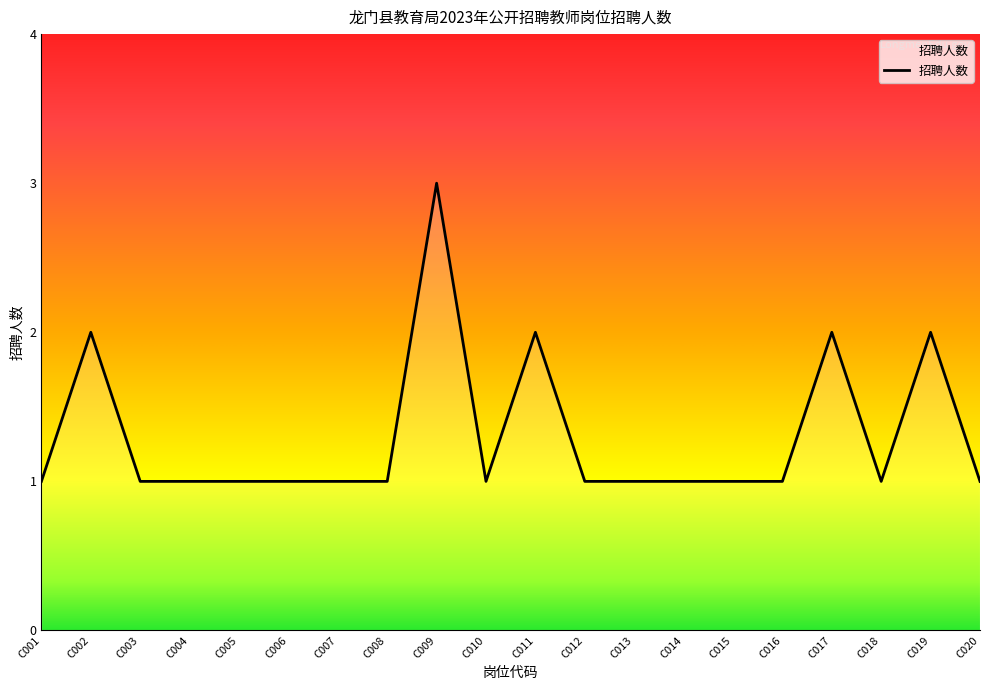

Reading right to left, transcribe all the data shown in this chart.

1	2	1	2	1	1	1	1	1	2	1	3	1	1	1	1	1	1	2	1